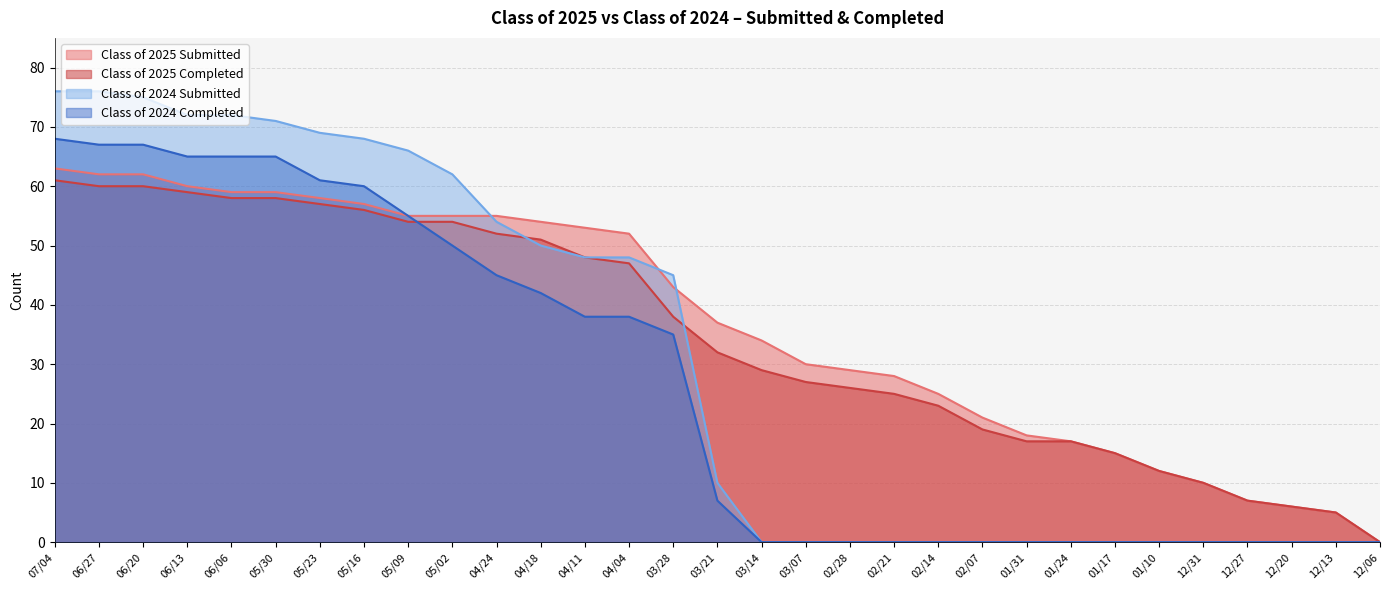

Read the Class of 2025 Completed value at 03/14.

29